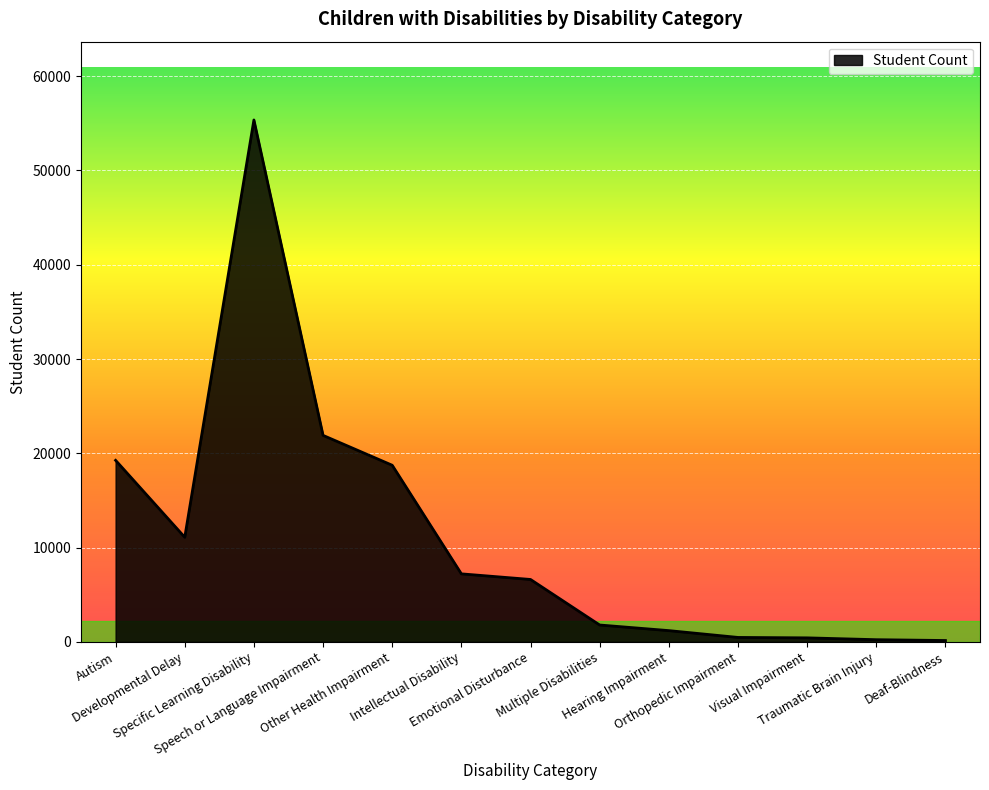

What is the change in value from Specific Learning Disability to Intellectual Disability?

-48140